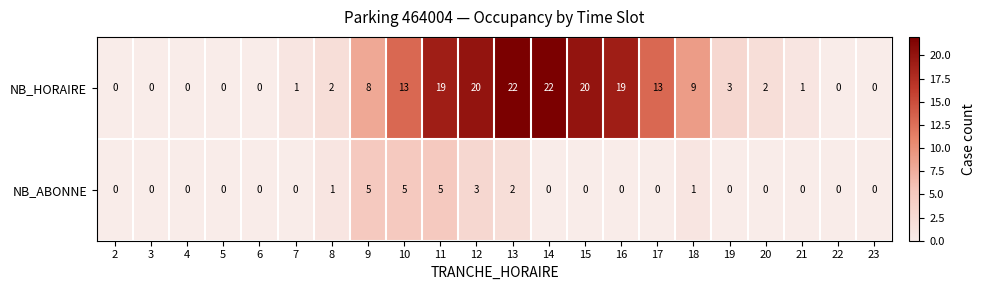

What is the difference between the second highest and second lowest values in the NB_HORAIRE series?

22